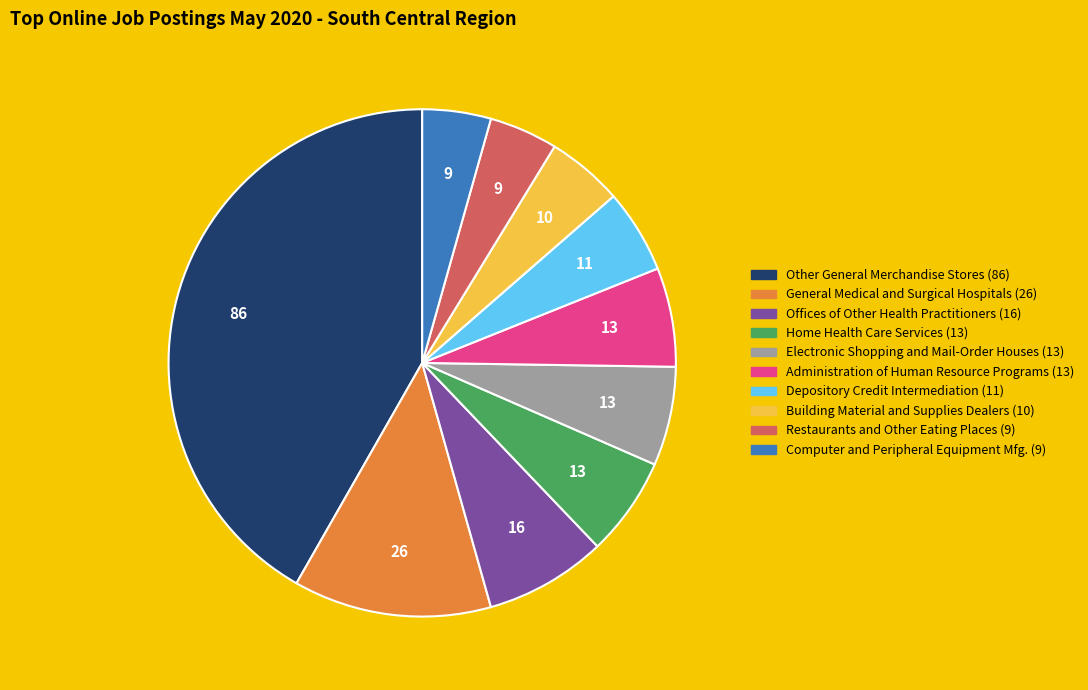

Is there any slice that represents more than half of the pie?

No